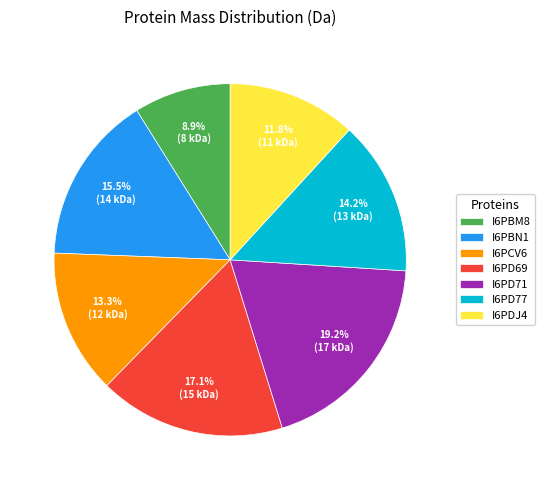

Rank the categories by value from highest to lowest.

I6PD71, I6PD69, I6PBN1, I6PD77, I6PCV6, I6PDJ4, I6PBM8